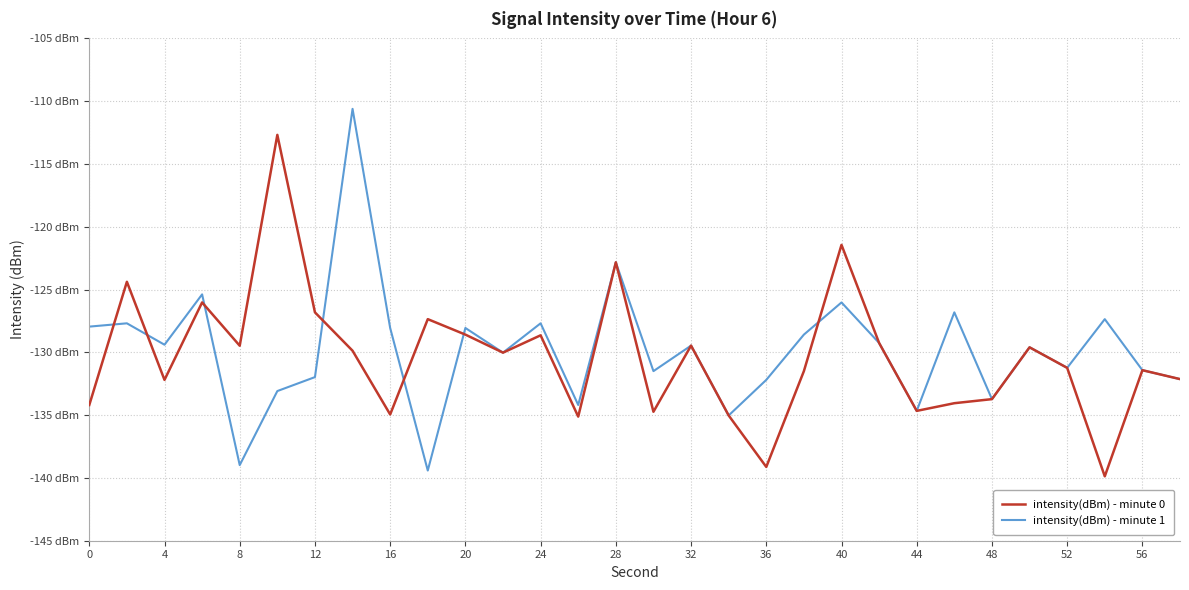

What are all the series names shown in the legend?

intensity(dBm) - minute 0, intensity(dBm) - minute 1